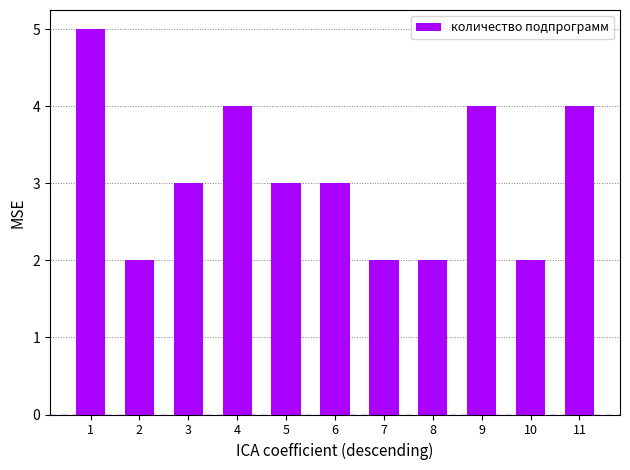

What is the value of the 9th bar from the left?

4